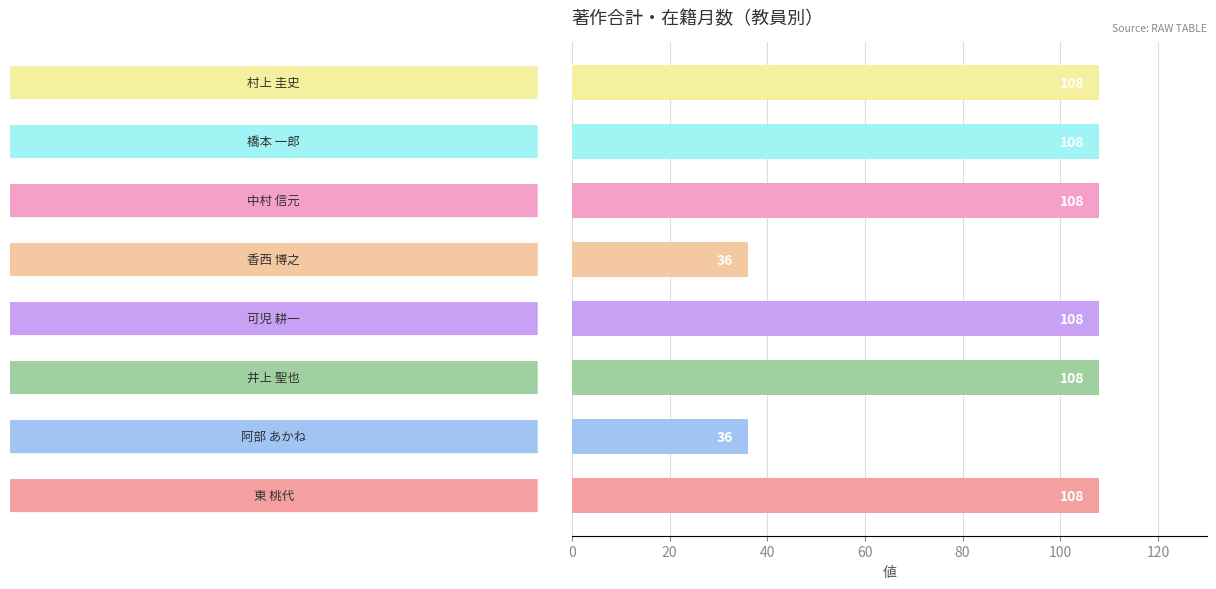

What is the maximum value shown in the chart?

108